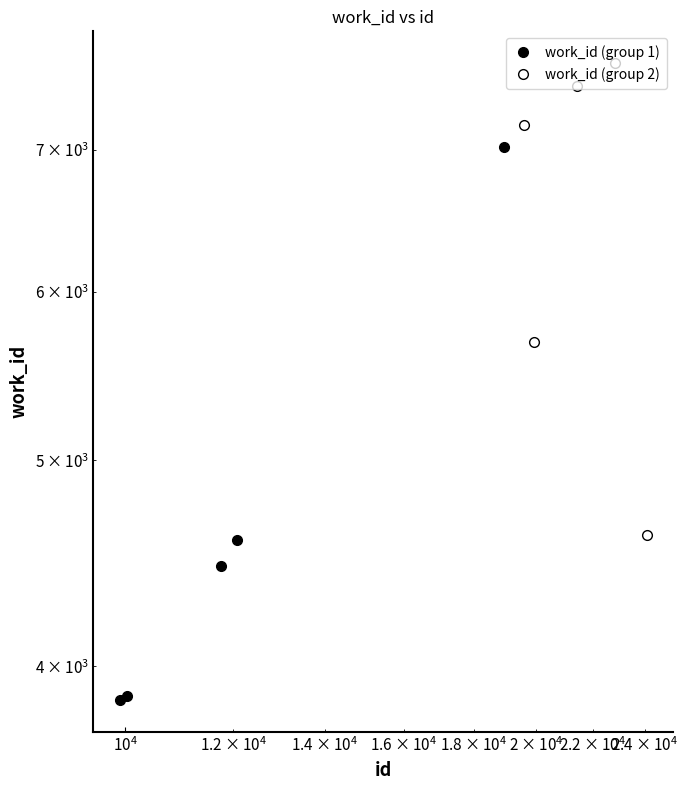

Count the number of categories in the chart.

5